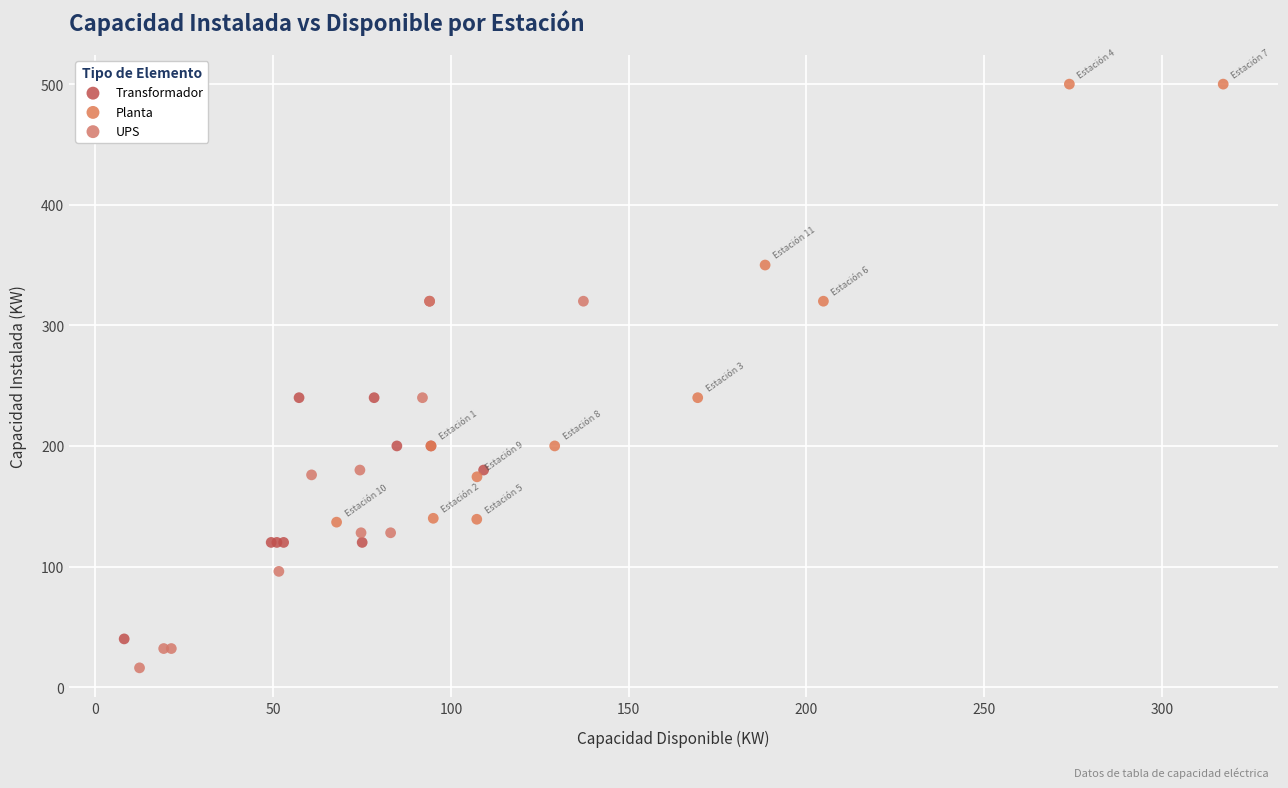

Which series contains the lowest Y value?

UPS